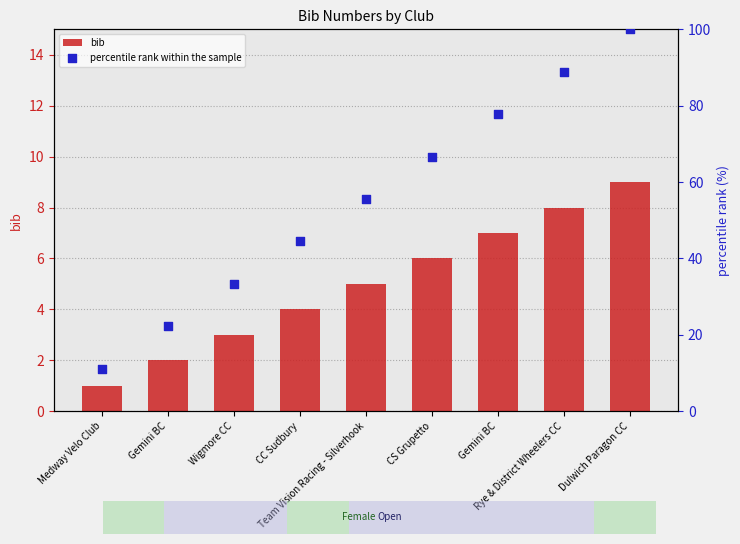

Which series contains the highest Y value?

percentile rank within the sample